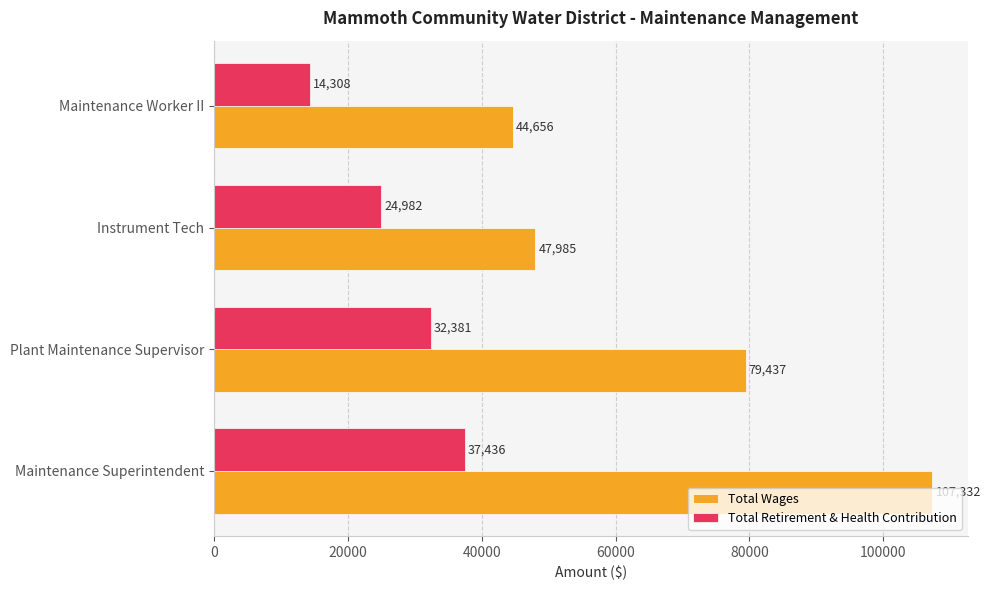

What is the spread (max minus min) of values at Maintenance Worker II?

30348